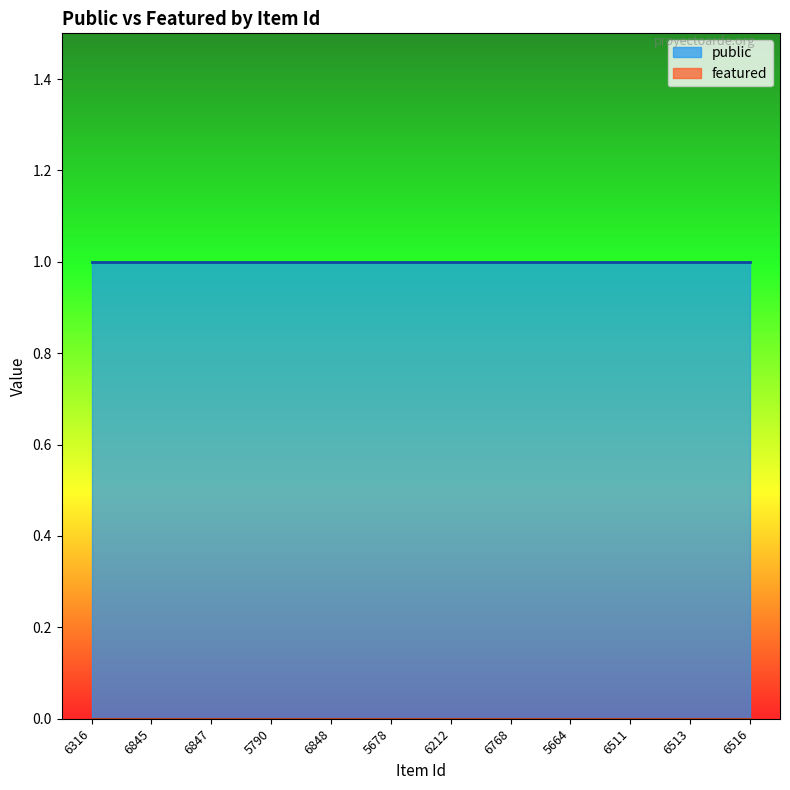

Where is featured nearest to the value 0?

6316